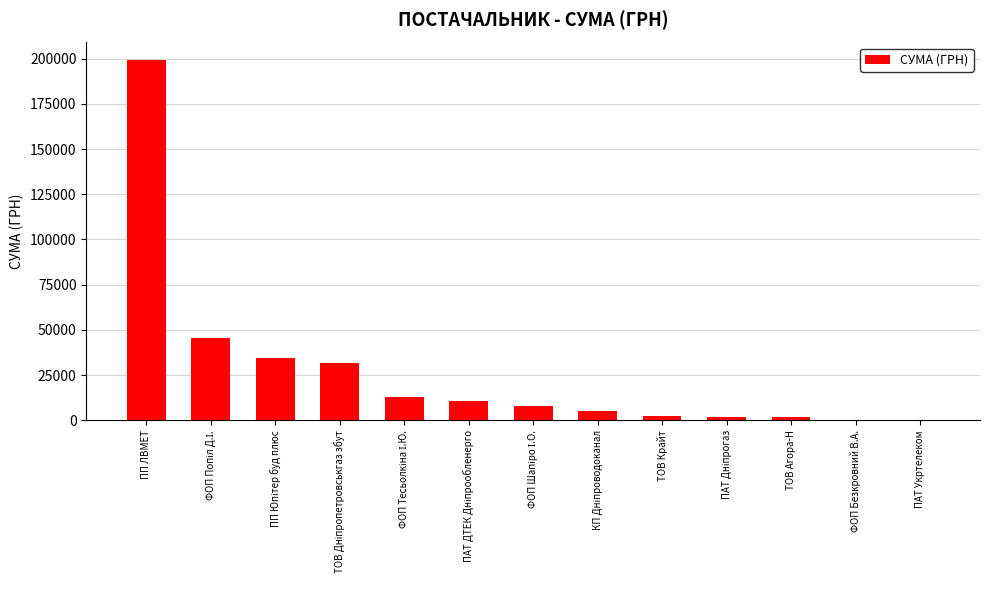

Does the chart contain stacked bars?

No